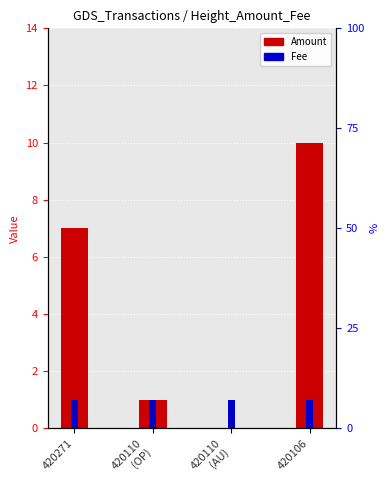

Is it true that Fee equals 1 at 420110
(AU)?

True